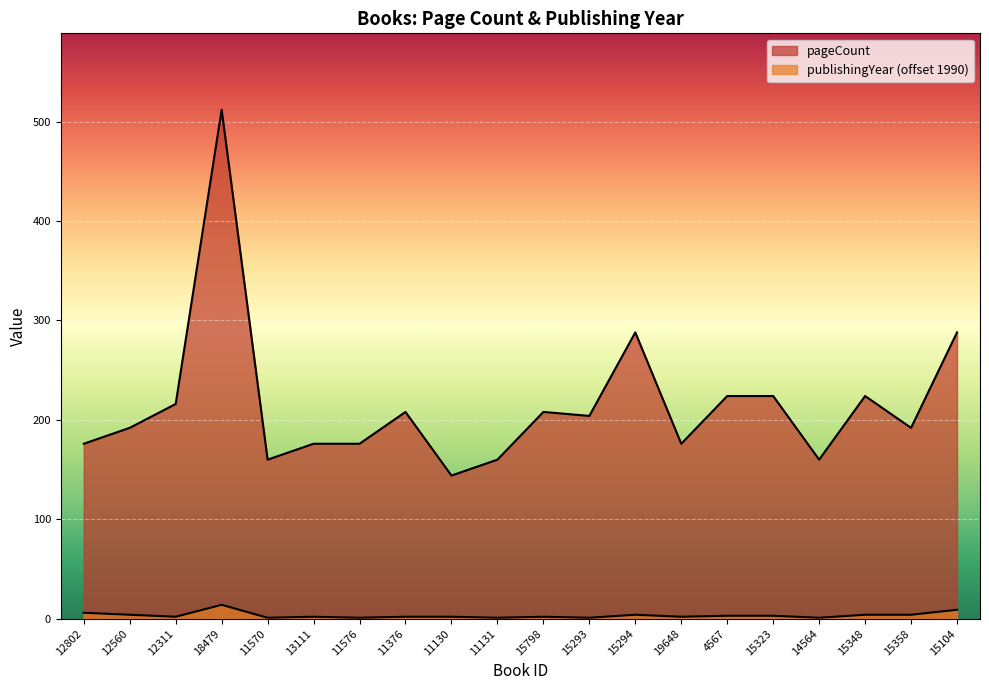

Rank the series by their maximum value, from highest to lowest.

pageCount, publishingYear